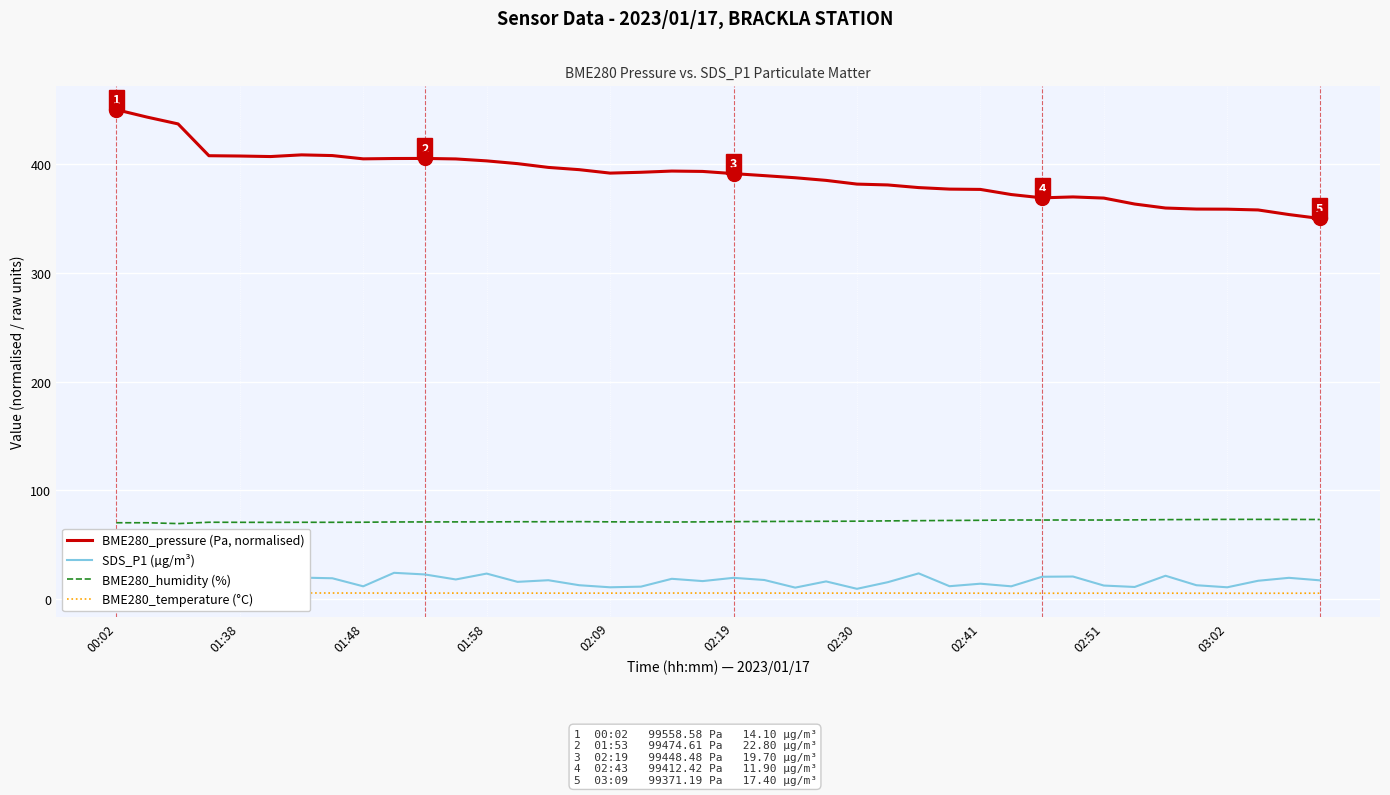

True or false: BME280_humidity (%) and BME280_pressure (Pa, normalised) intersect in this chart.

False